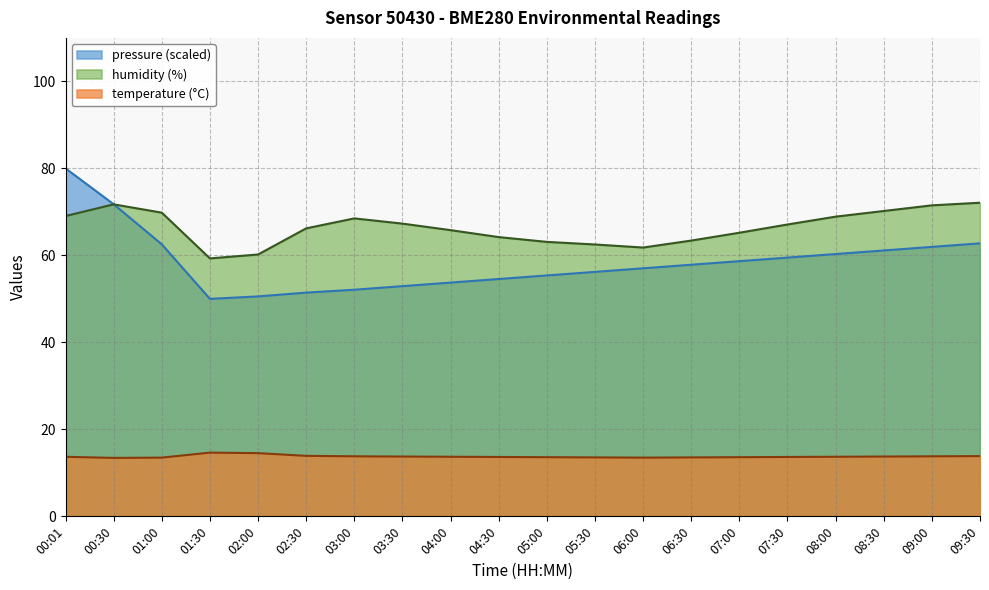

What is the difference between the second highest and minimum values in the pressure_norm series?

21.8